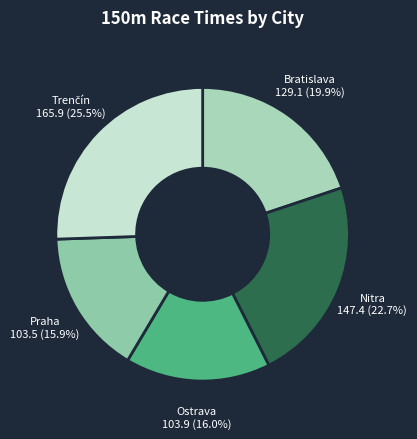

How many segments does this pie chart have?

5